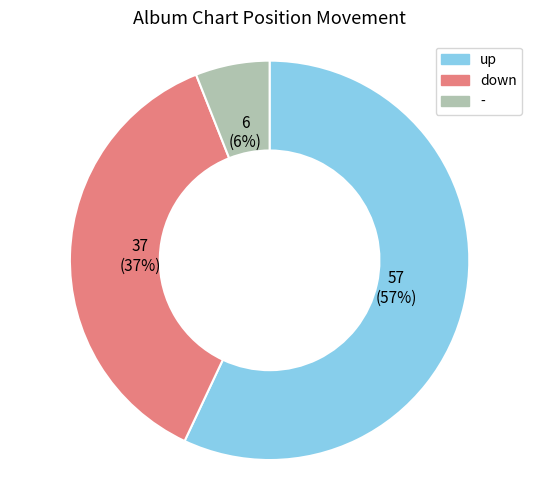

The down slice represents 37% of the pie. True or false?

True